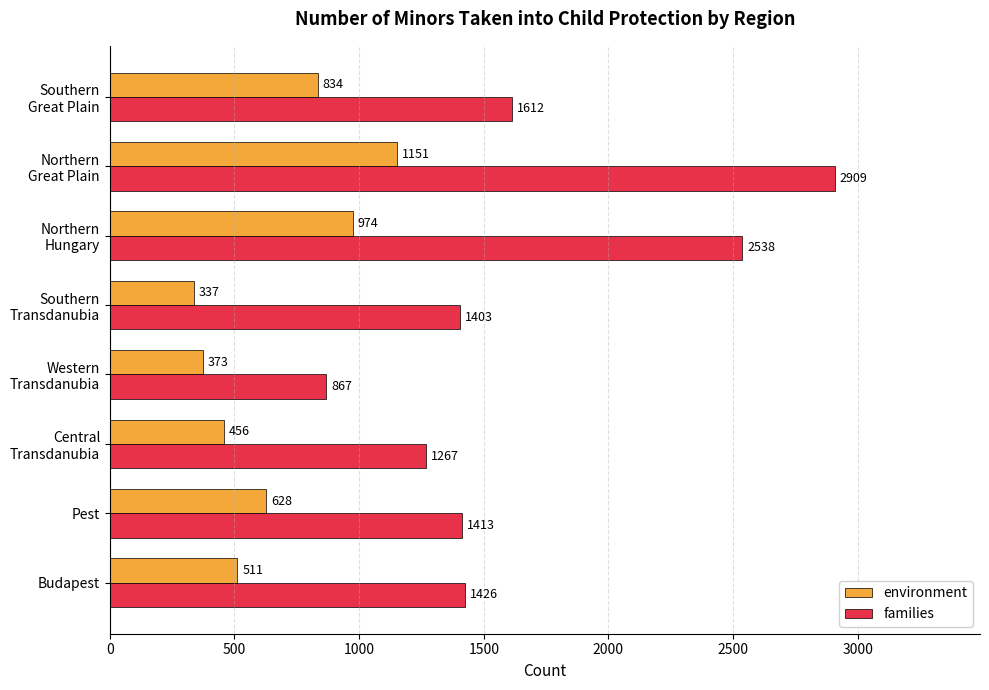

What is the difference between the maximum and minimum values in the families series?

2042